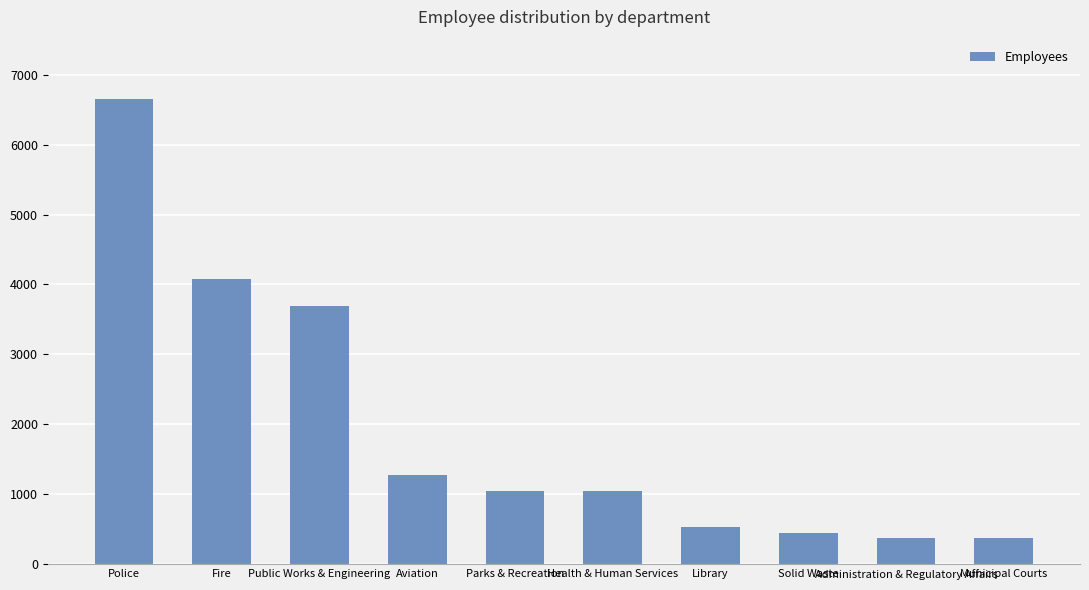

What is the difference between the values at Municipal Courts and Police?

6278